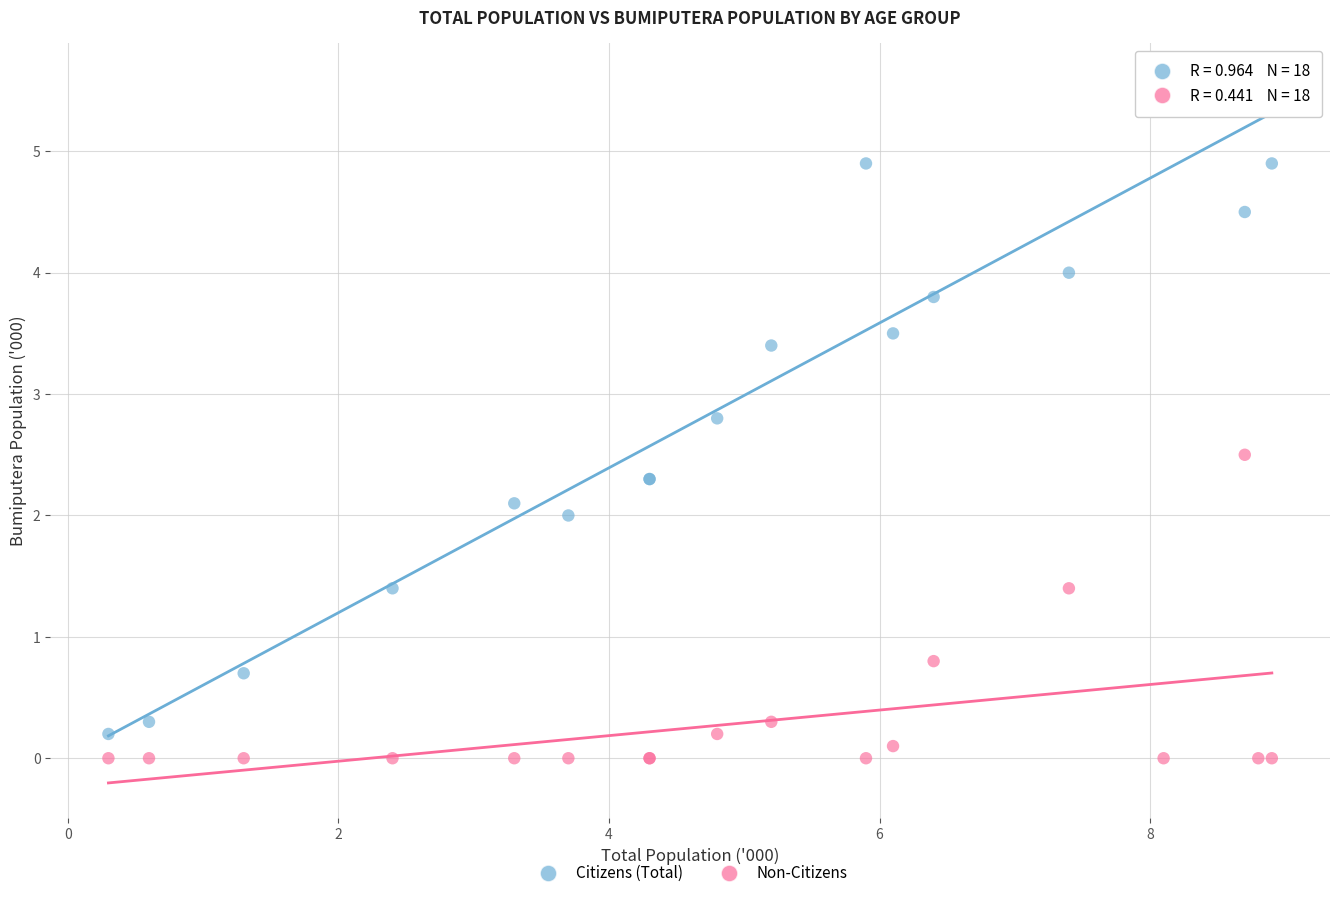

In the Non-Citizens series, what Y value is closest to 1?

0.8